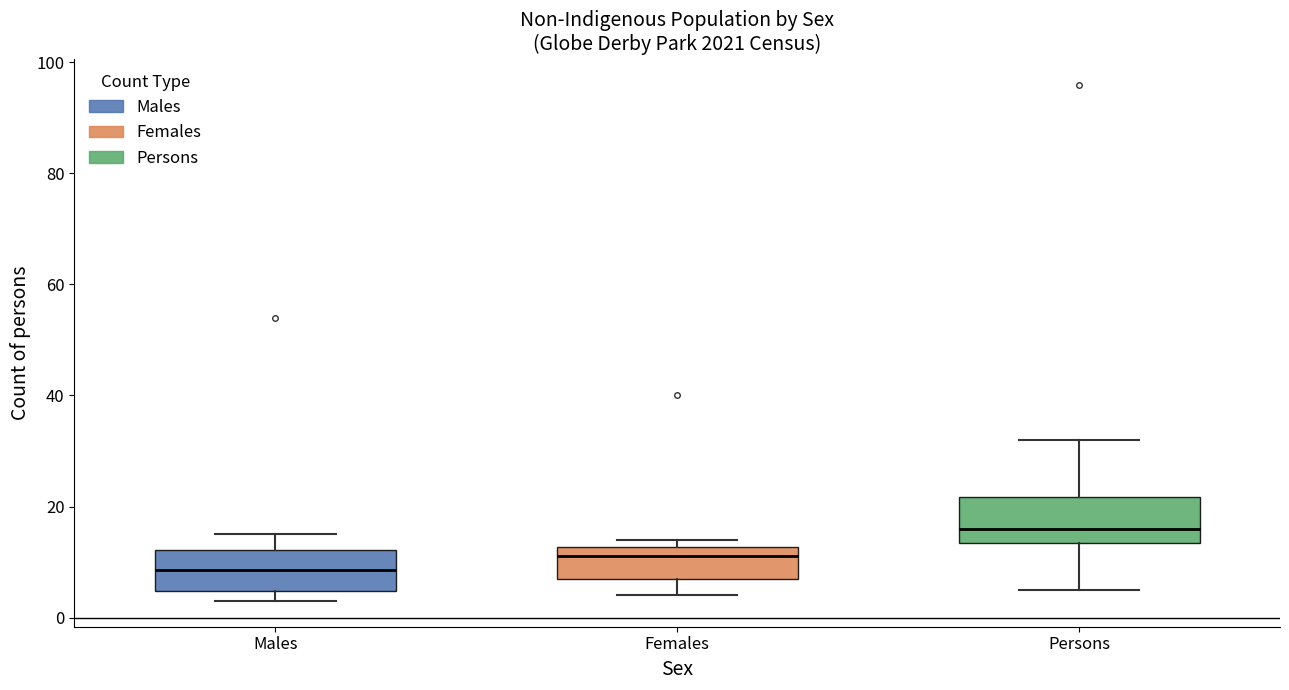

Where is the lower edge of the box for Males on the y-axis? The values are not printed on the chart, so give them approximately, as read against the axis.

4